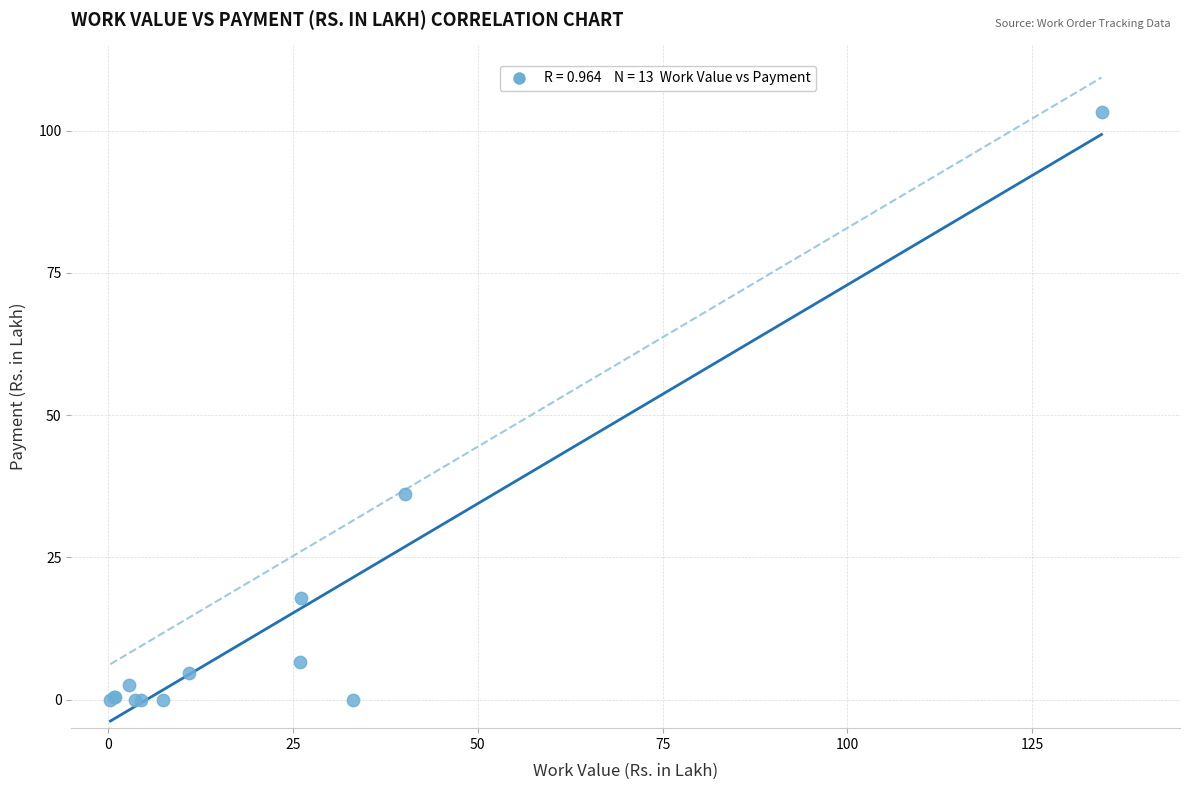

What Y value in the scatter plot is closest to 51?

36.1